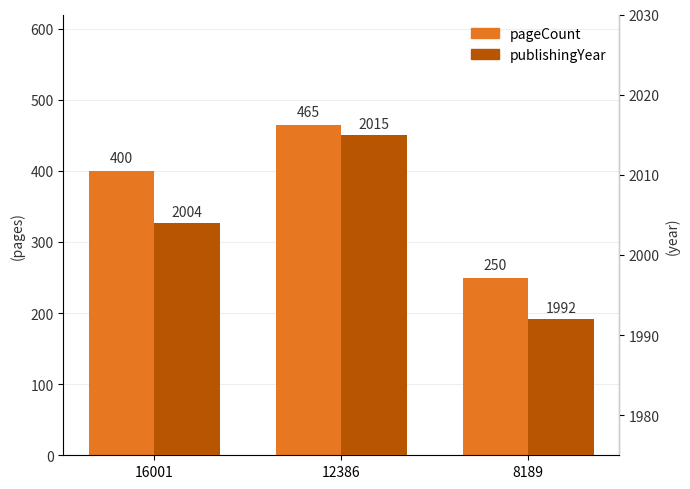

At which label does pageCount first exceed 400?

12386